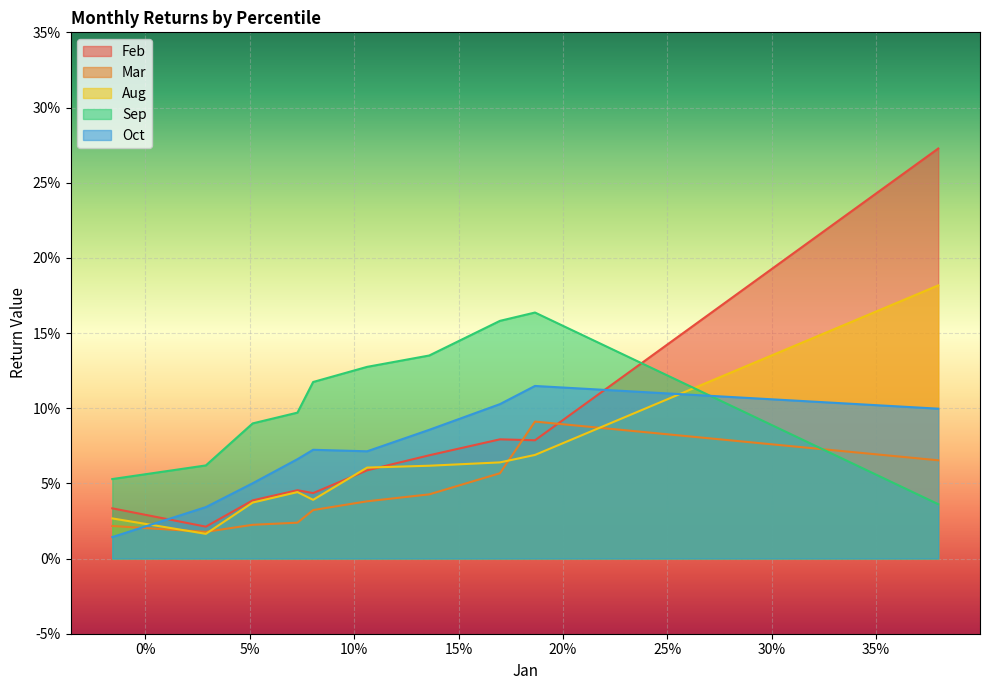

Reading left to right, list all the values displayed in this chart.

Feb: 0.0	0.0	0.0	0.0	0.0	0.1	0.1	0.1	0.1	0.3
Mar: 0.0	0.0	0.0	0.0	0.0	0.0	0.0	0.1	0.1	0.1
Aug: 0.0	0.0	0.0	0.0	0.0	0.1	0.1	0.1	0.1	0.2
Sep: 0.1	0.1	0.1	0.1	0.1	0.1	0.1	0.2	0.2	0.0
Oct: 0.0	0.0	0.1	0.1	0.1	0.1	0.1	0.1	0.1	0.1